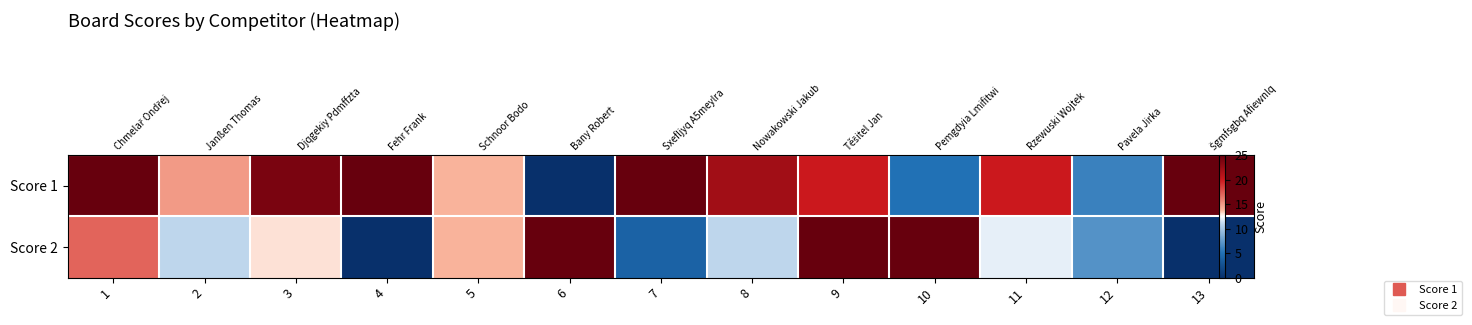

True or false: Score 2 has a value of 10 at 9.

False